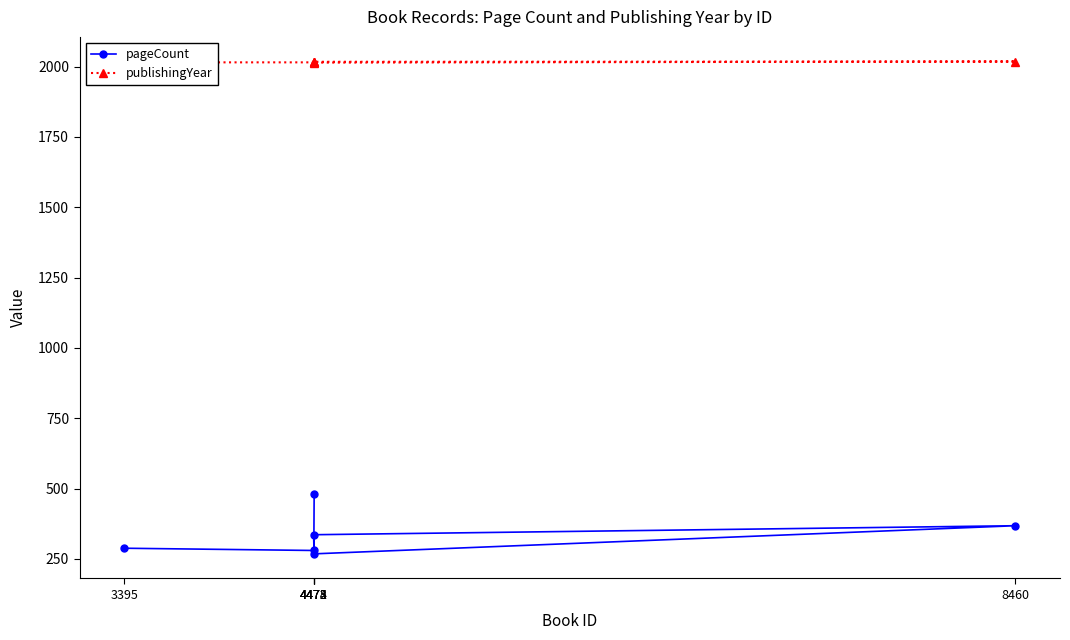

Which category has the highest value across all series?

8460